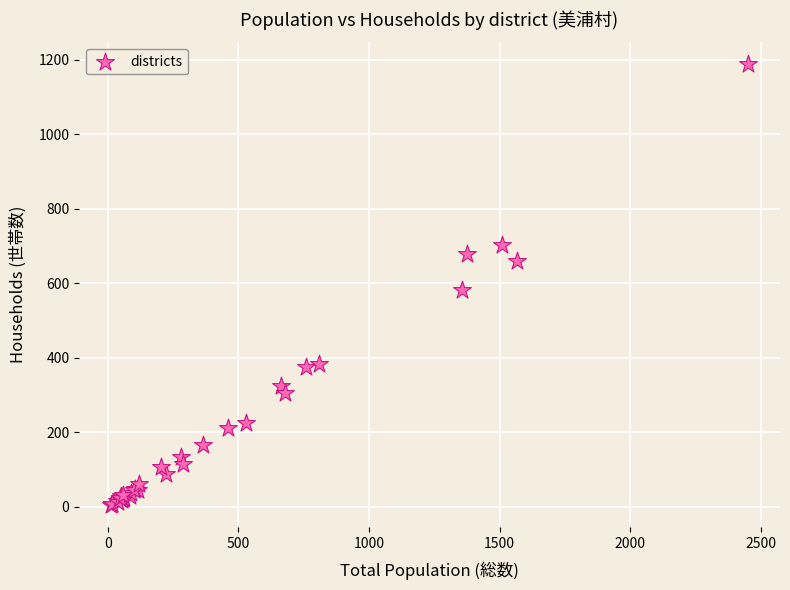

What Y value in the scatter plot is closest to 596?

582